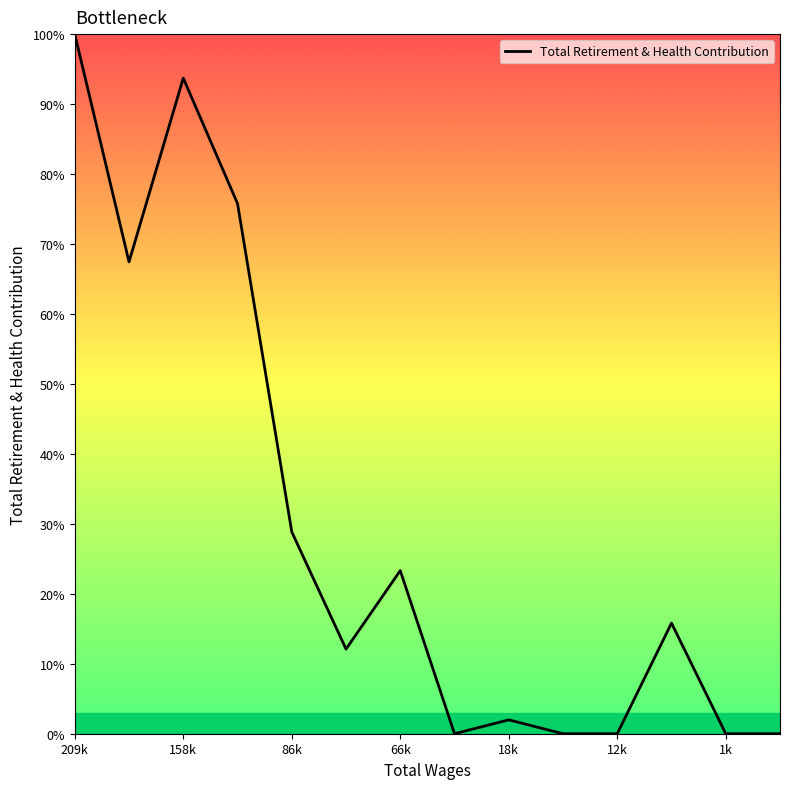

What is the greatest value displayed?

100.0